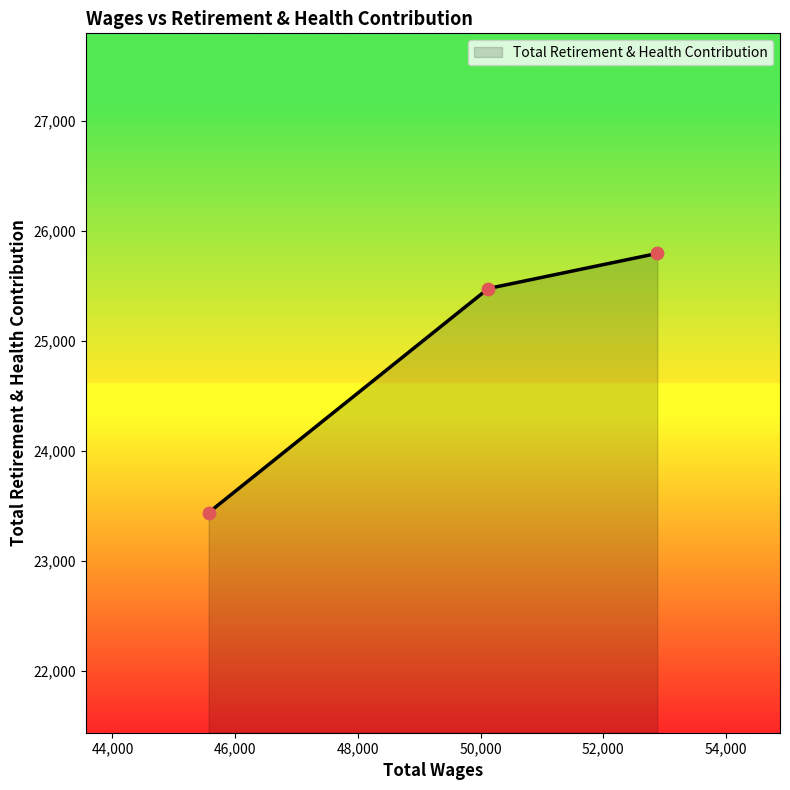

What is the average value?

24901